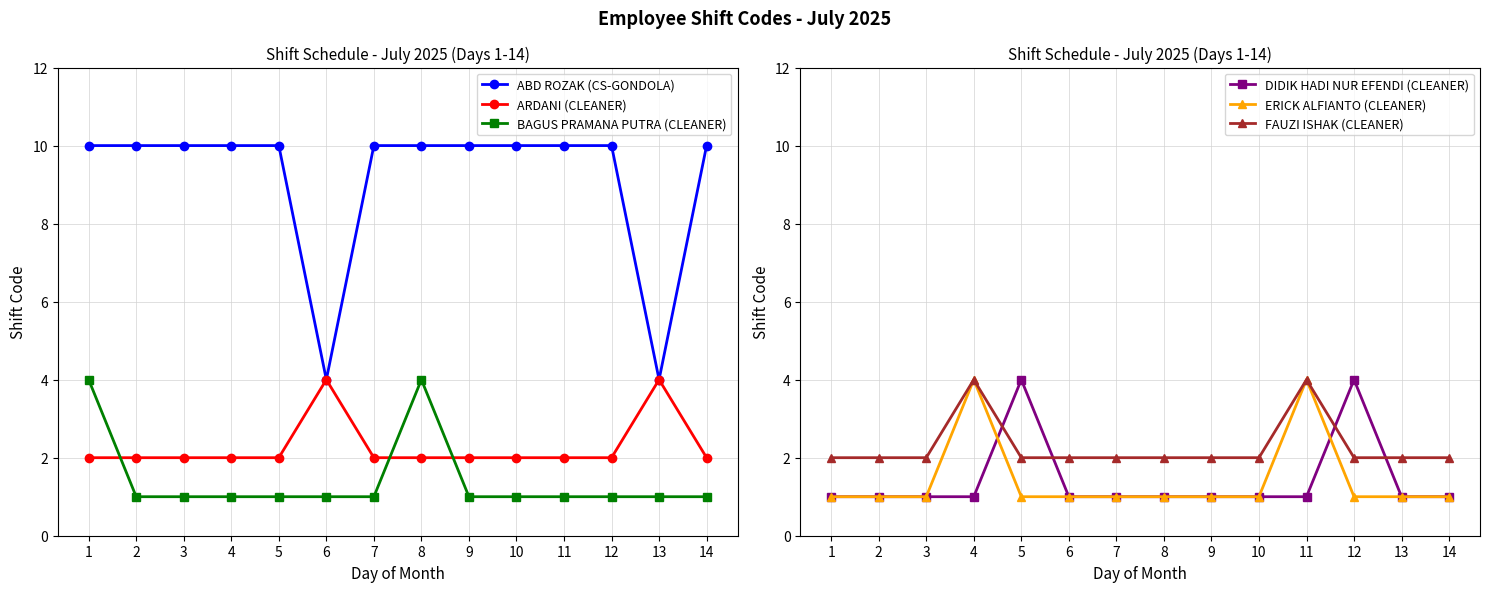

How many values in the DIDIK HADI NUR EFENDI (CLEANER) series exceed 1?

2